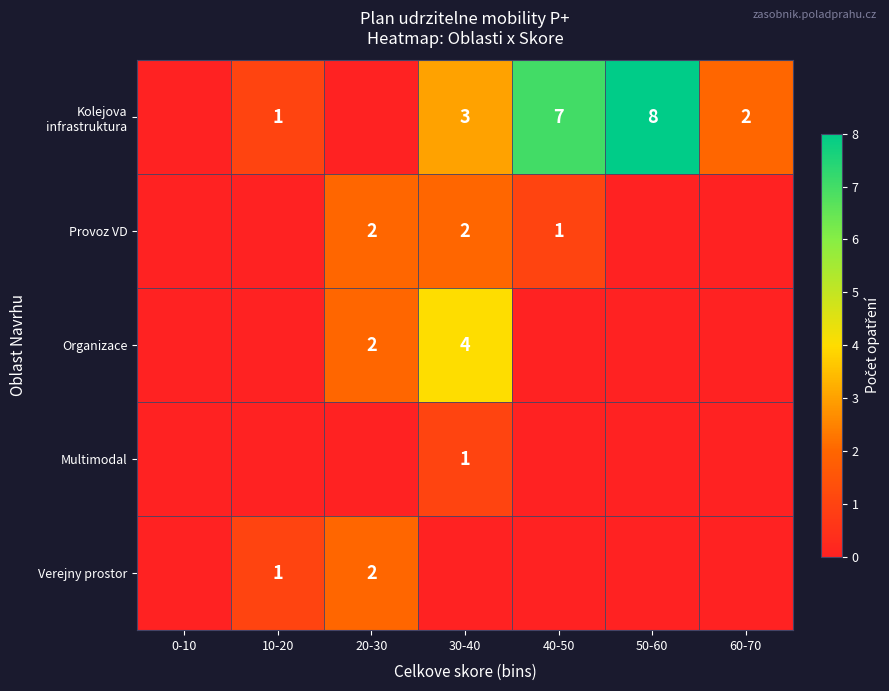

The Kolejova infrastruktura series shows 12 at 50-60. True or false?

False